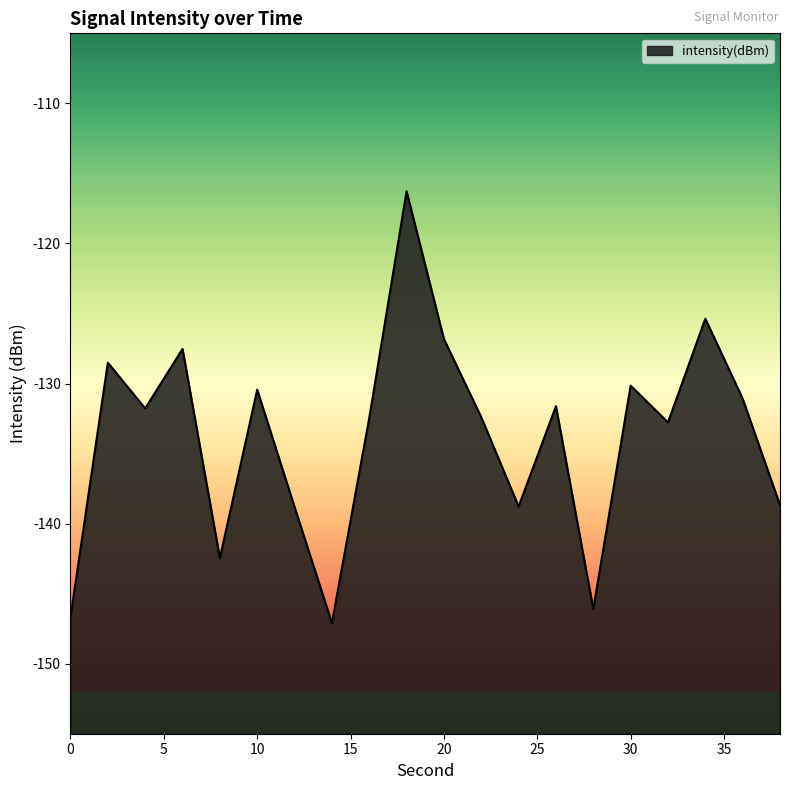

What is the sum of the values at 36 and 32?

-263.9